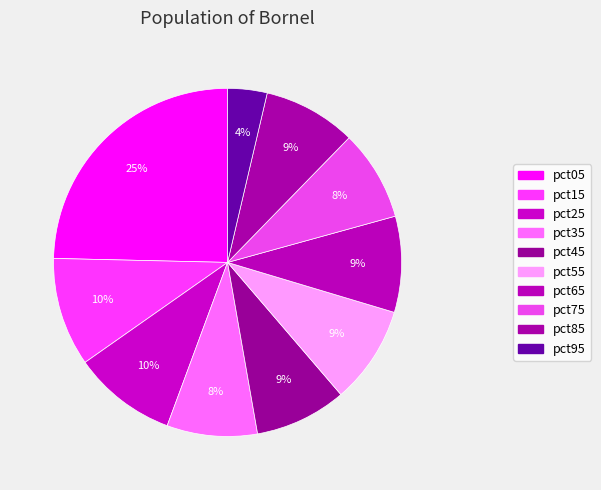

Is there a majority slice in this chart?

No